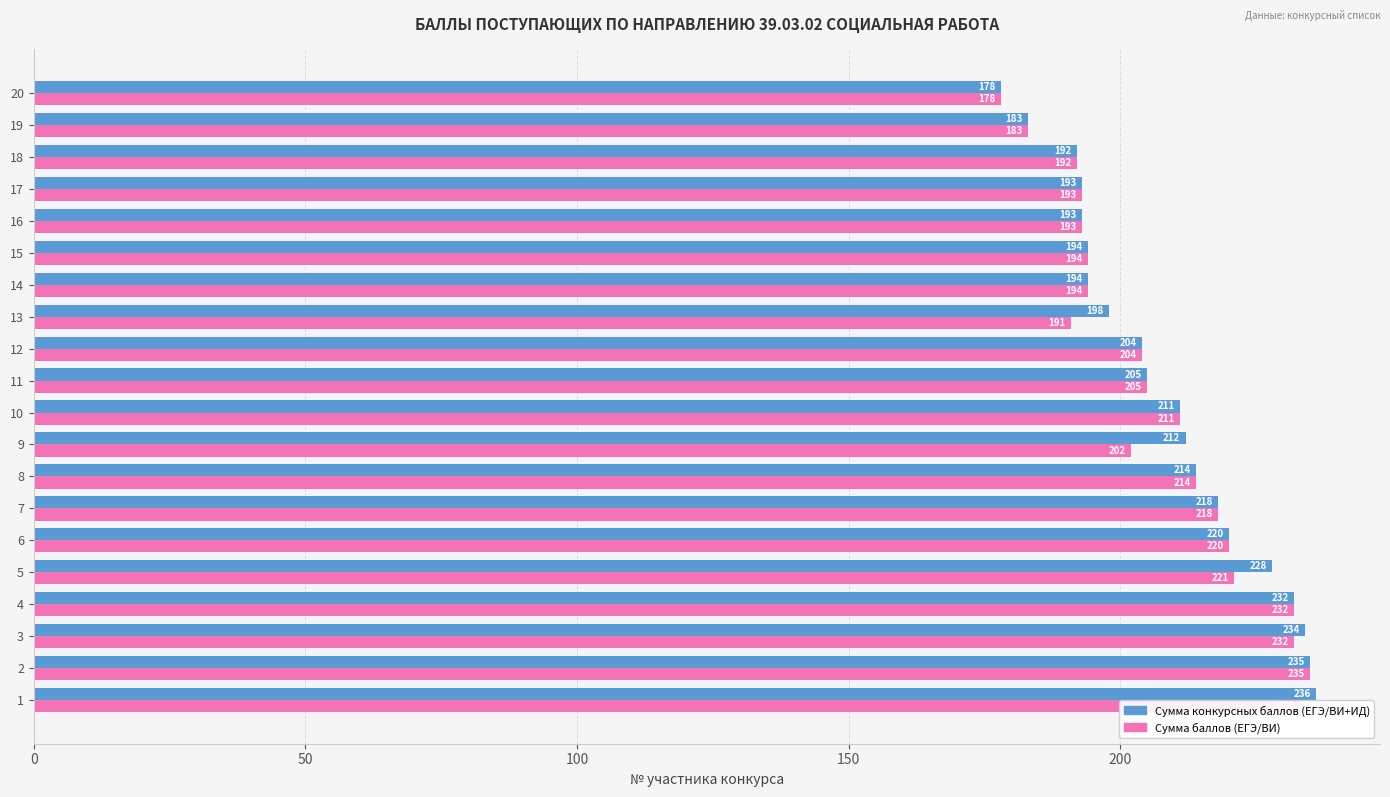

What is the sum of all Сумма баллов (ЕГЭ/ВИ) values?

4145